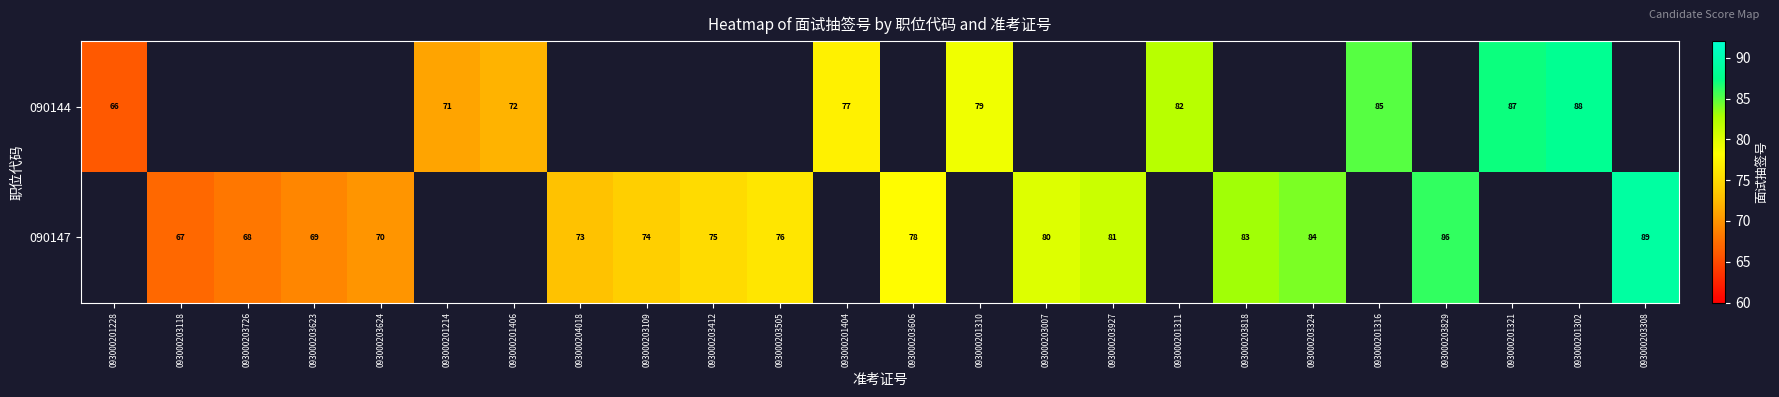

True or false: 090144 has a value of 79 at 093000201310.

True